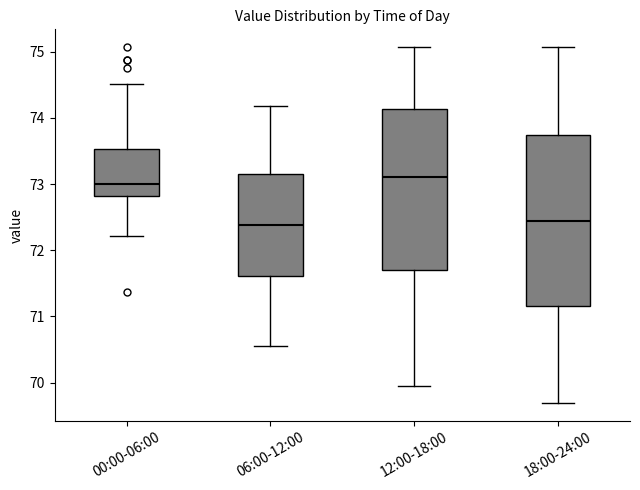

Comparing the boxes themselves (not the whiskers), which one is the tallest?

18:00-24:00